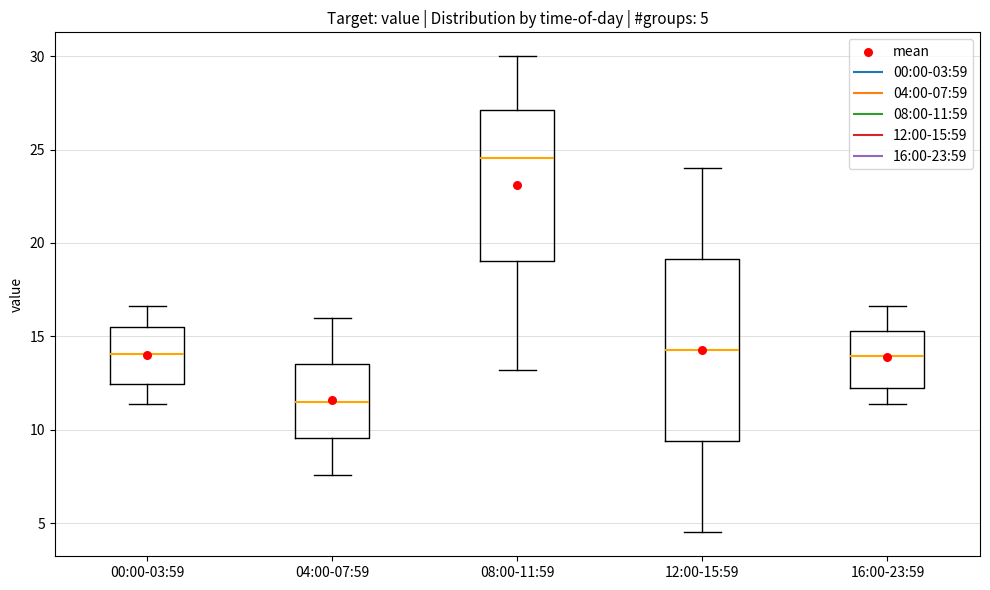

Which box has the lowest median line?

04:00-07:59